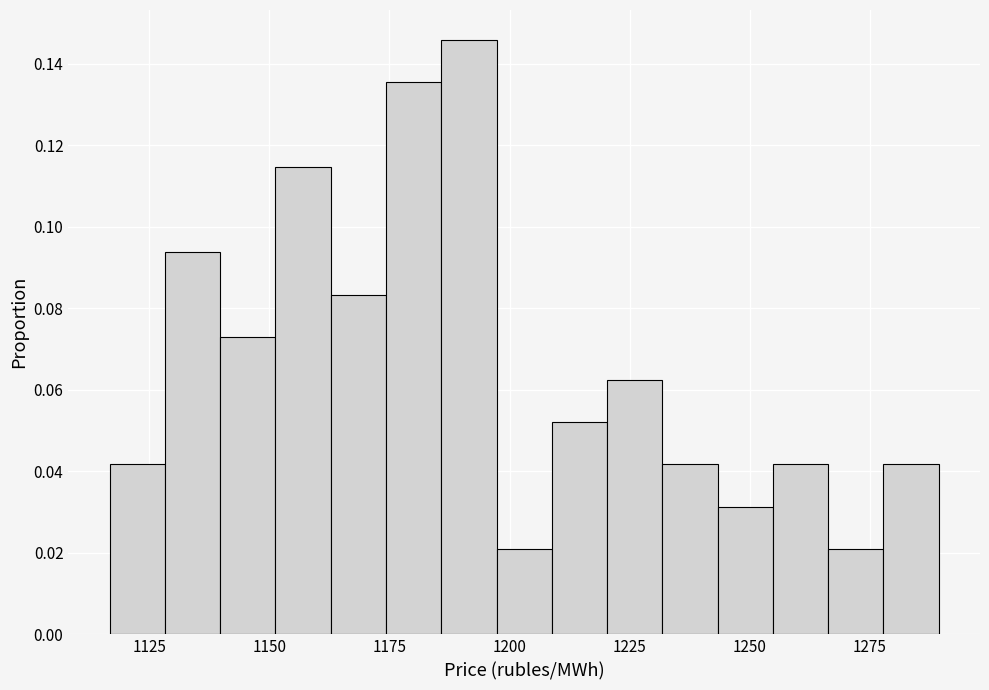

Read against the x-axis, roughly where is the centre of the tallest bar?

1190